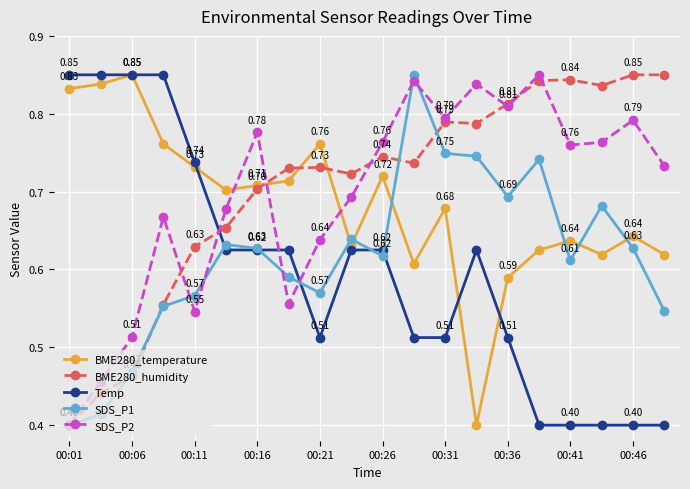

Does the chart display data point markers on the line(s)?

Yes